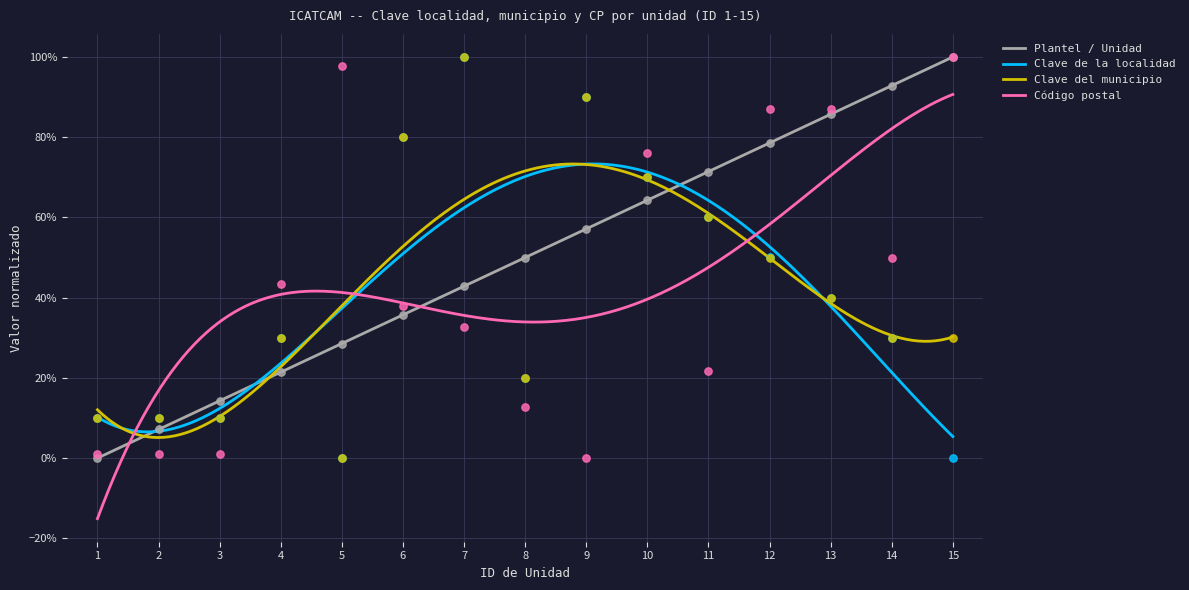

Which series has the largest total across all categories?

Plantel / Unidad